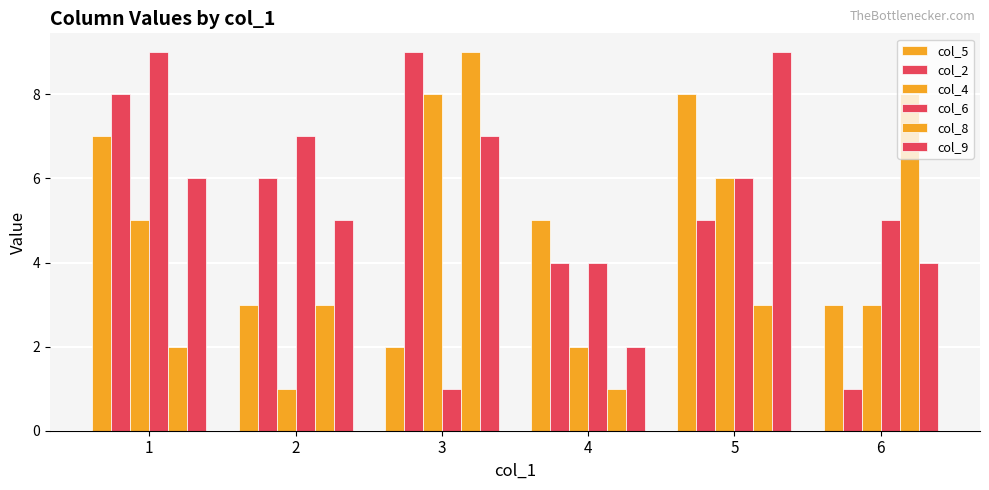

Does the chart contain stacked bars?

No